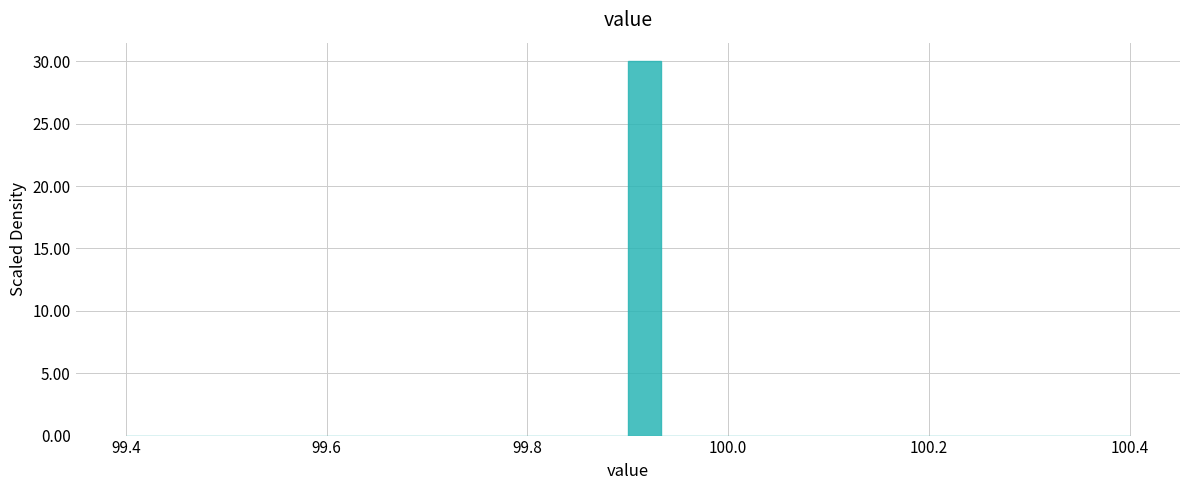

Around what value on the x-axis is the tallest bar? Give the approximate position of its centre, as read against the axis.

99.92